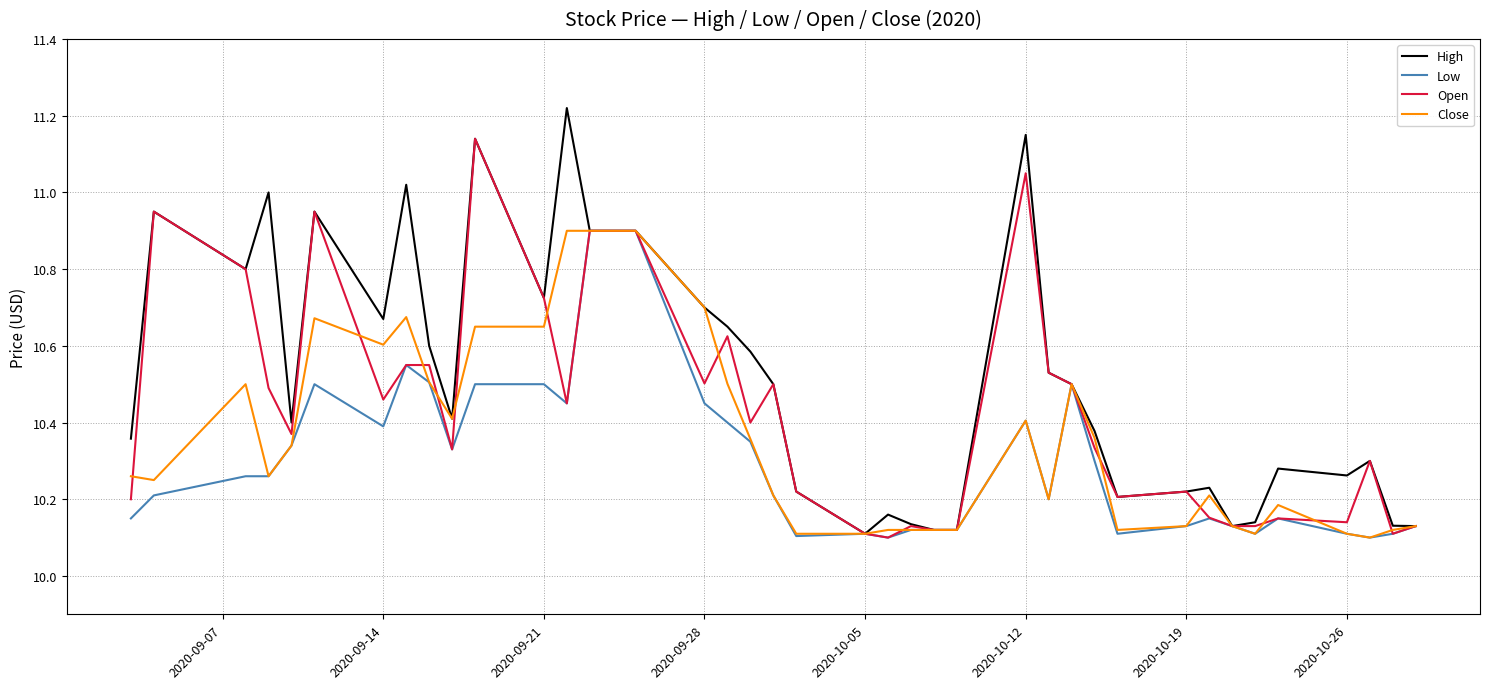

What is the sum of all Close values?

414.7